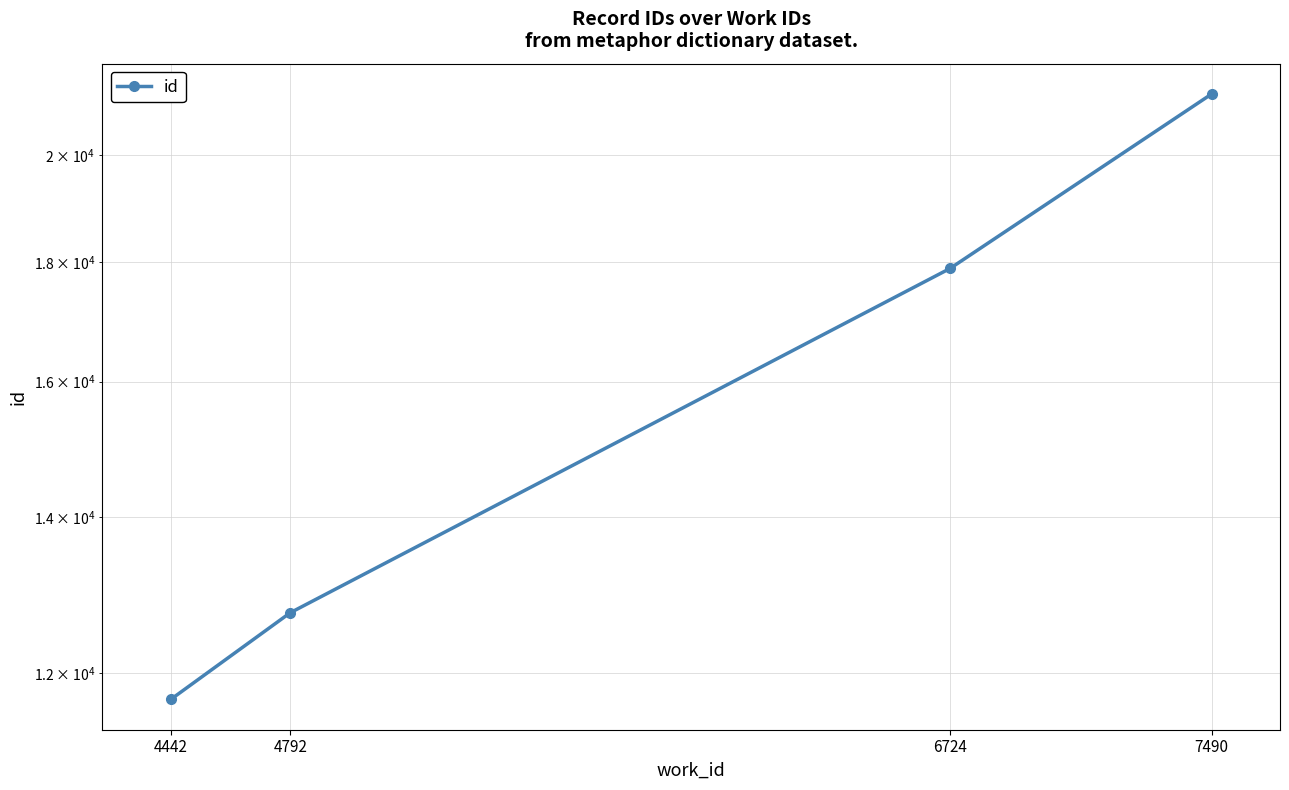

Count the number of categories in the chart.

4